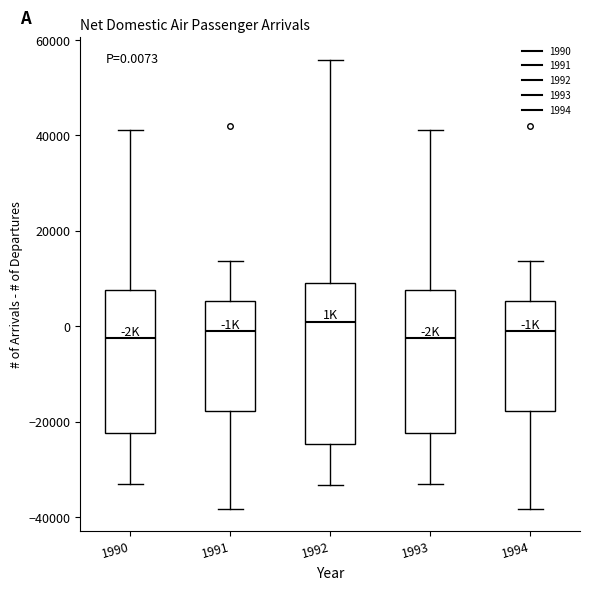

Comparing the boxes themselves (not the whiskers), which one is the tallest?

1992